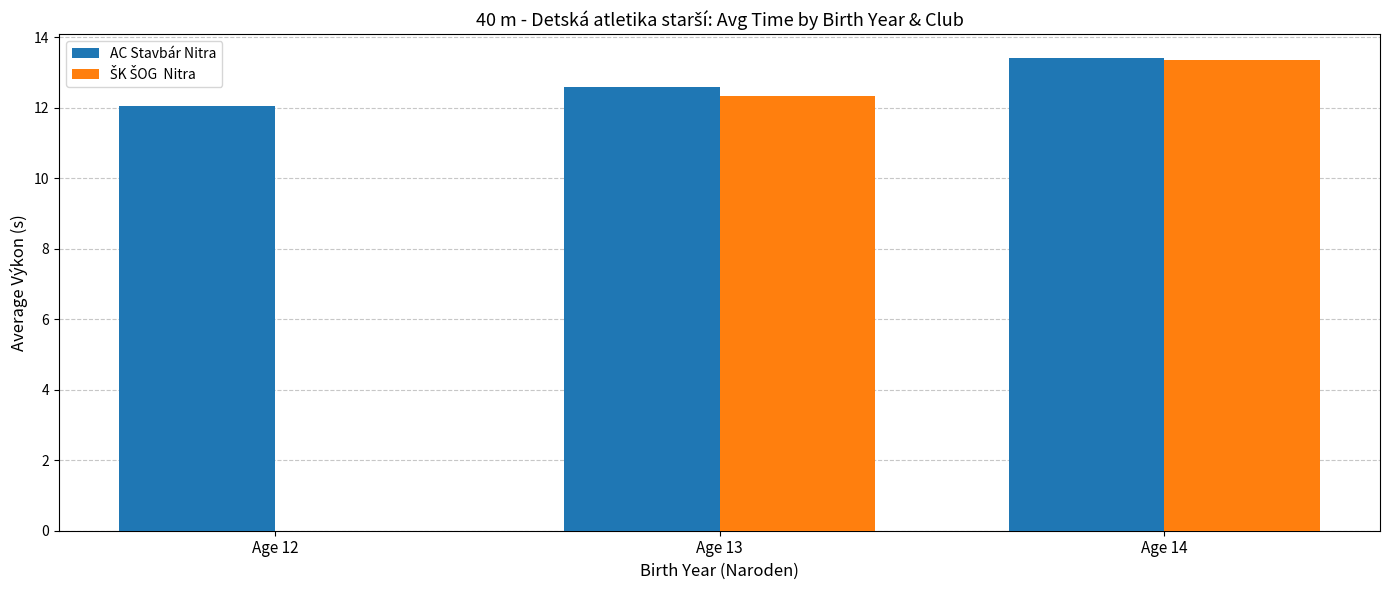

What is the spread (max minus min) of values at Age 14?

0.1